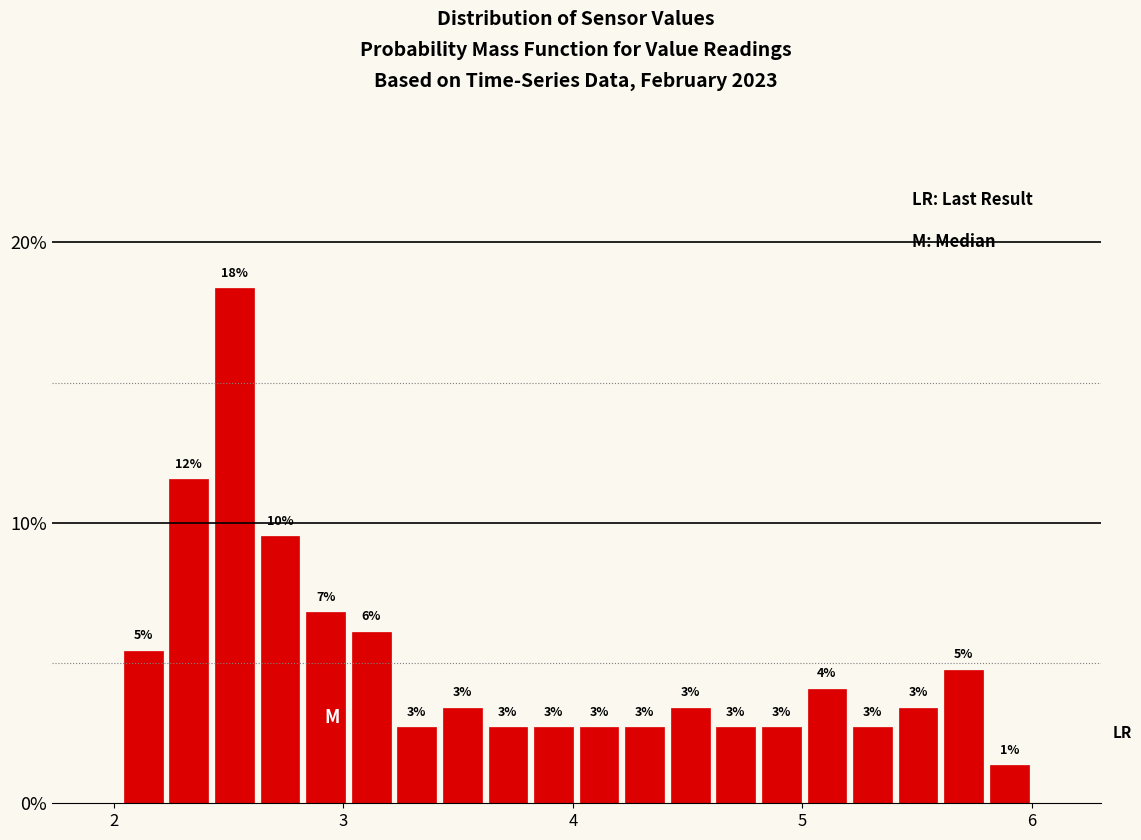

Around what value on the x-axis is the tallest bar? Give the approximate position of its centre, as read against the axis.

2.5